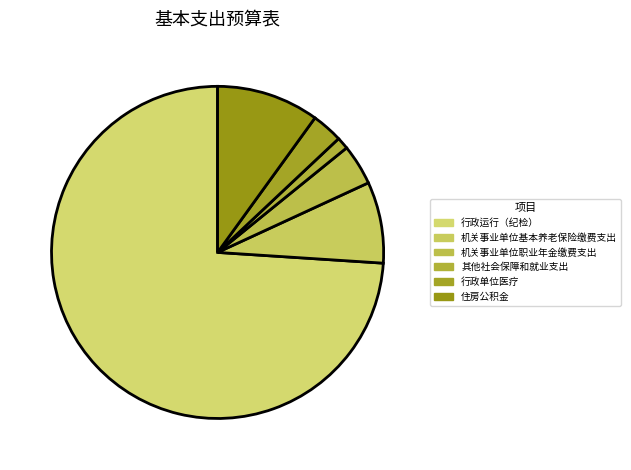

Which category has the smallest portion of the pie?

其他社会保障和就业支出